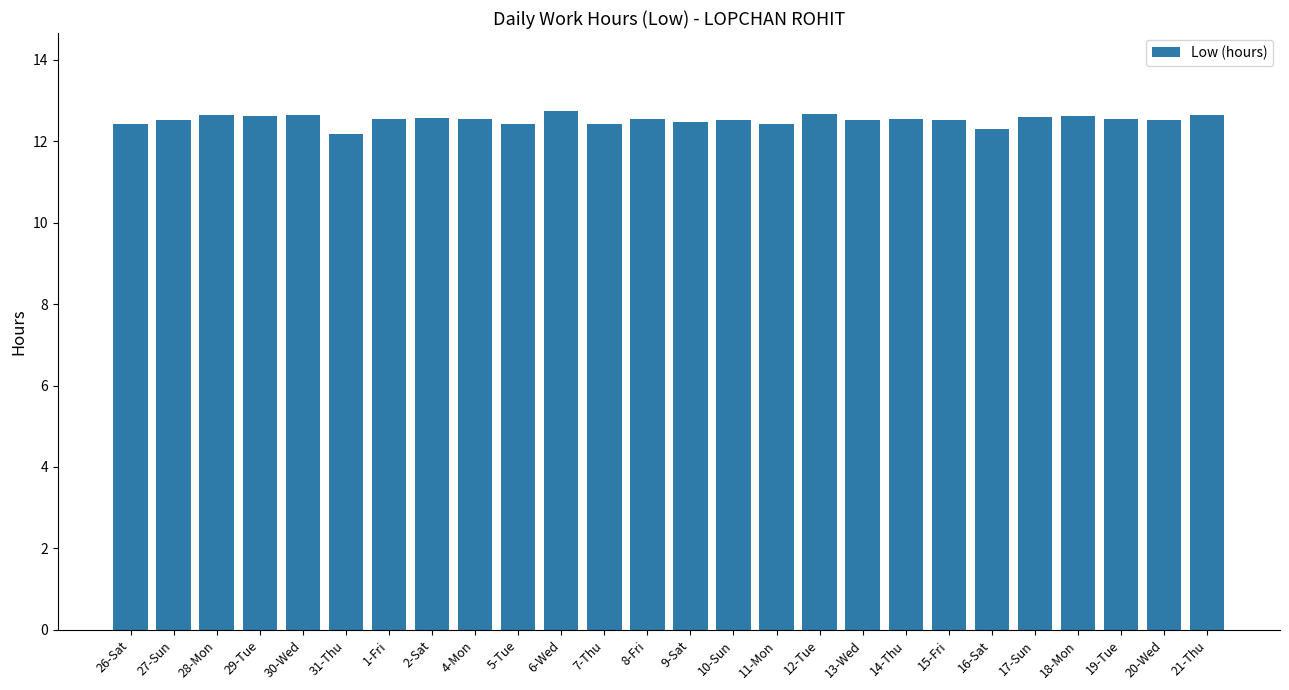

Count the values in the range 12 to 13.

26